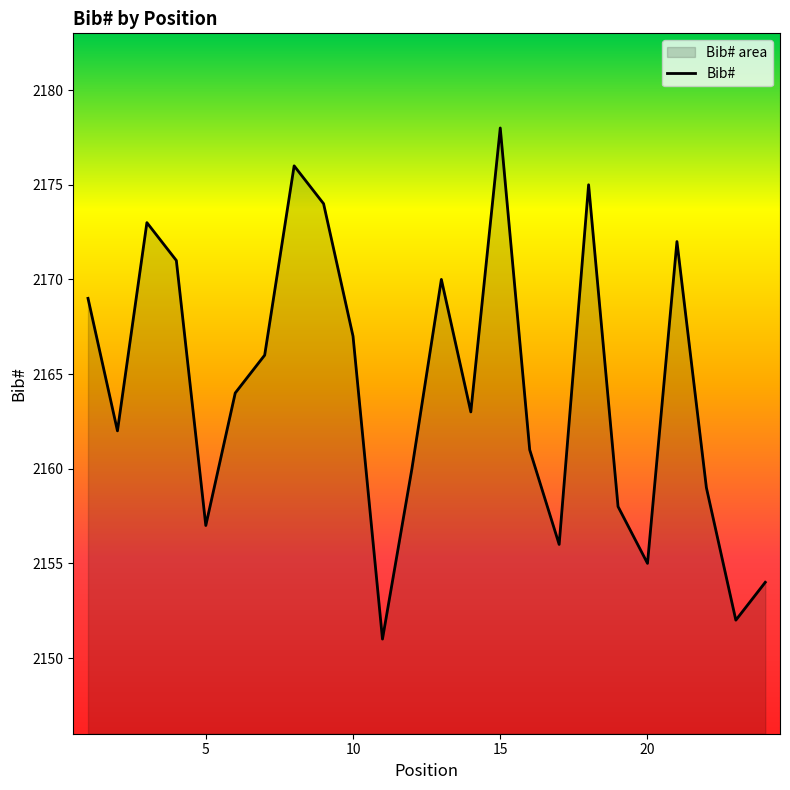

What is the average value?

2164